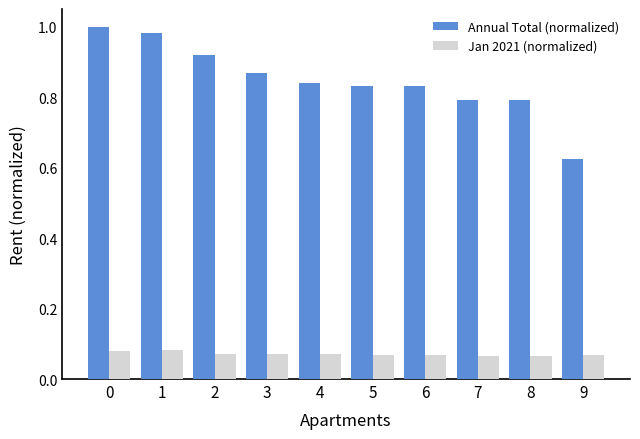

List the series in order of their peak value, lowest first.

Jan 2021 (normalized), Annual Total (normalized)